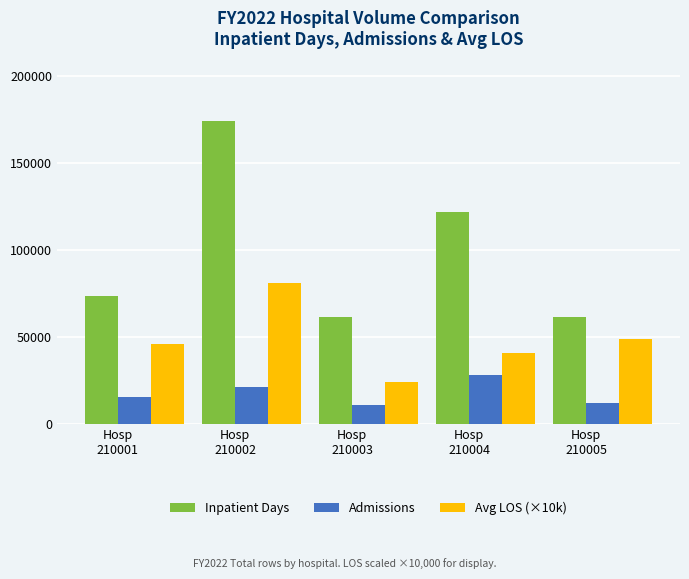

Rank the series by their average value, from lowest to highest.

Admissions, Avg LOS (×10k), Inpatient Days